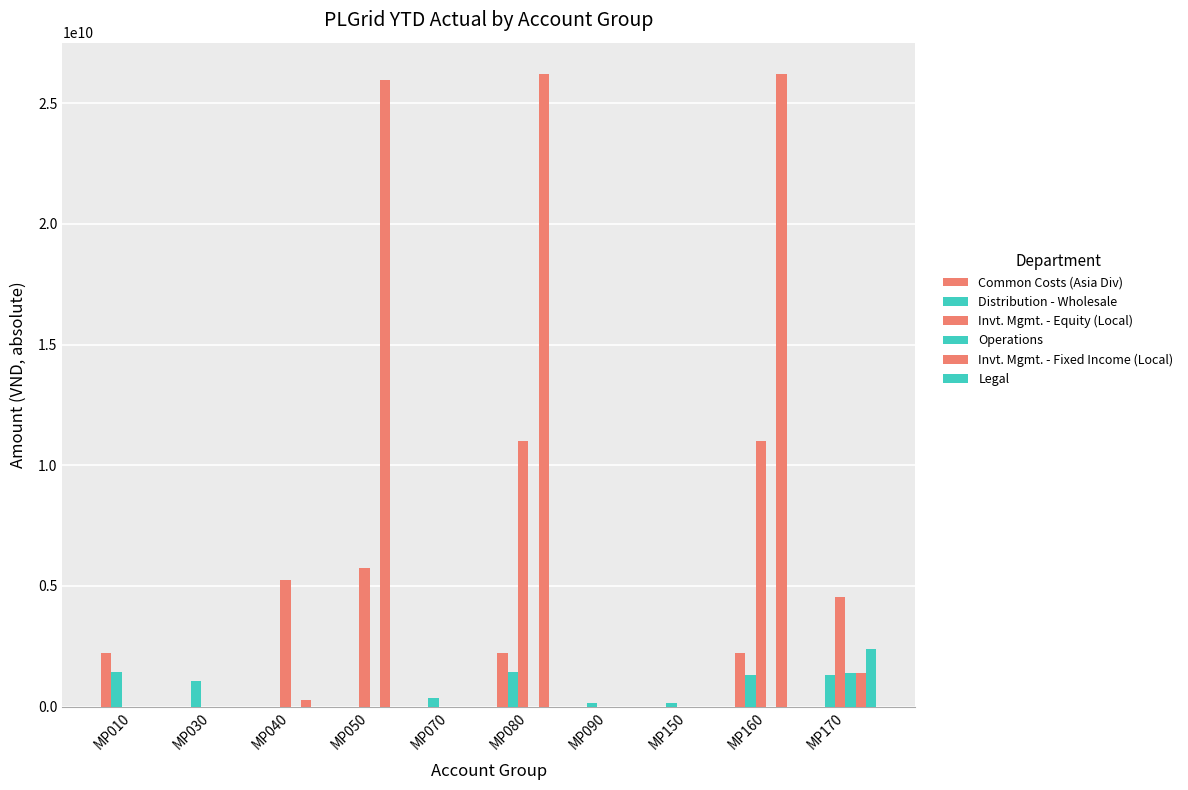

What is the highest value of the Invt. Mgmt. - Equity (Local) series?

11002190715